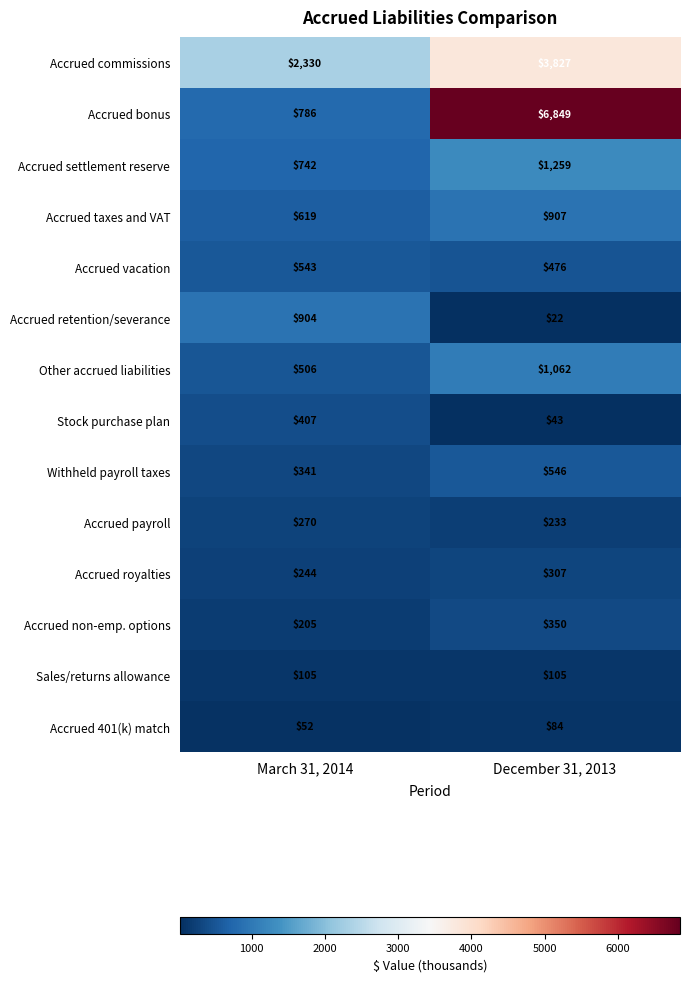

The value of Accrued royalties at December 31, 2013 is 160. True or false?

False